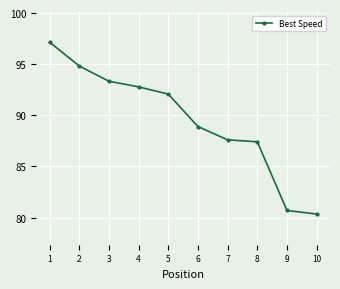

What is the greatest value displayed?

97.2